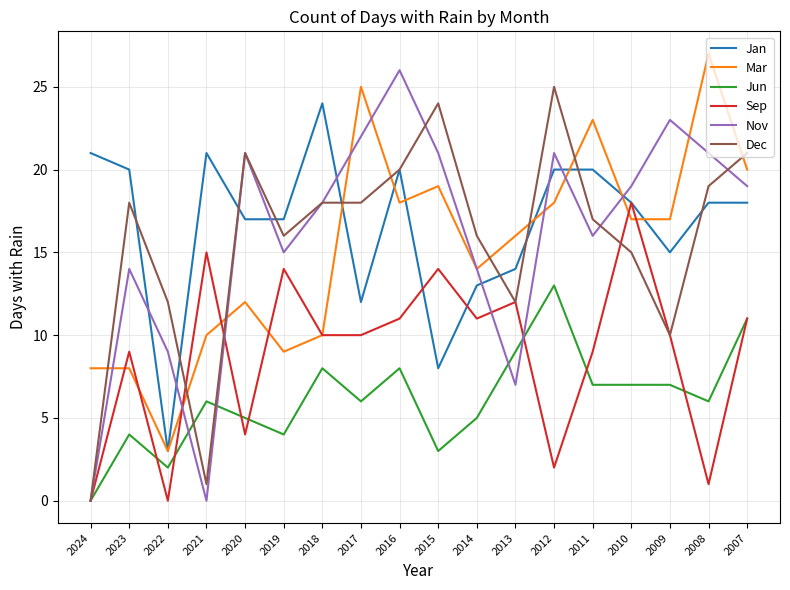

What is the spread (max minus min) of values at 2012?

23